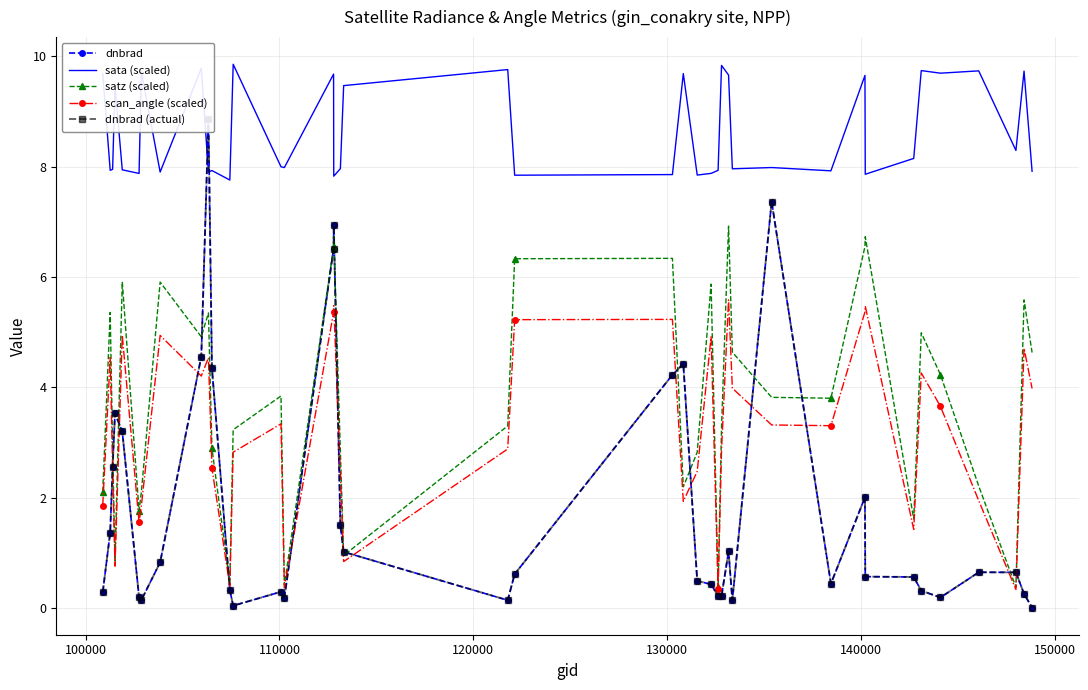

How many lines are shown in the chart?

5